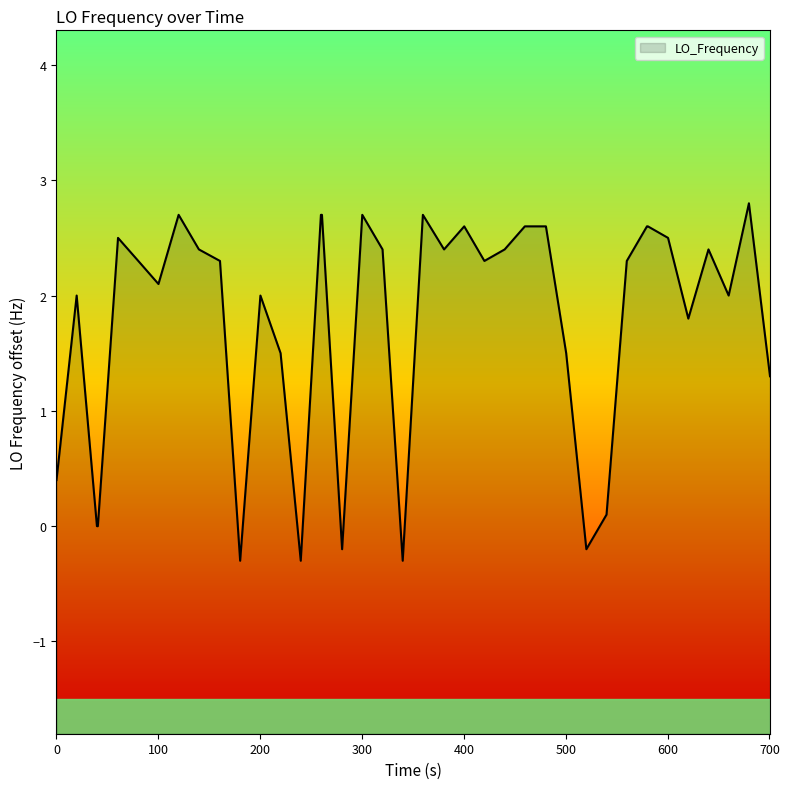

How many data points does each series have?

40